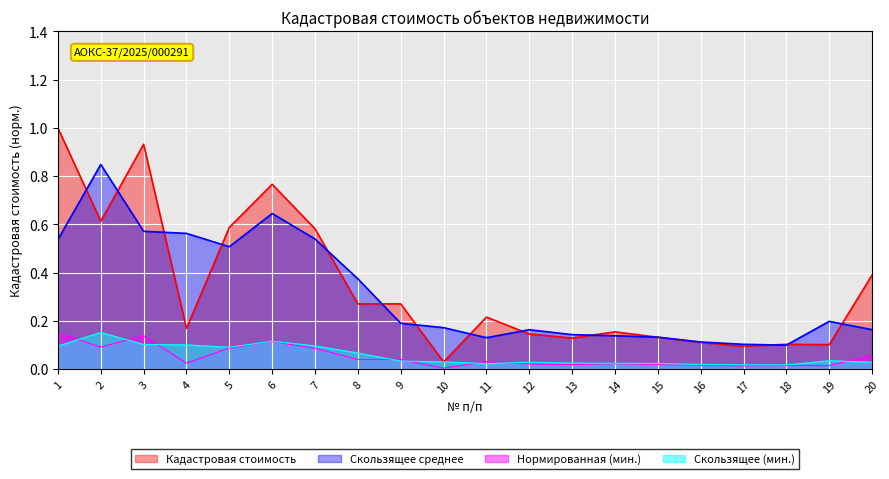

Does the chart display data point markers on the line(s)?

No